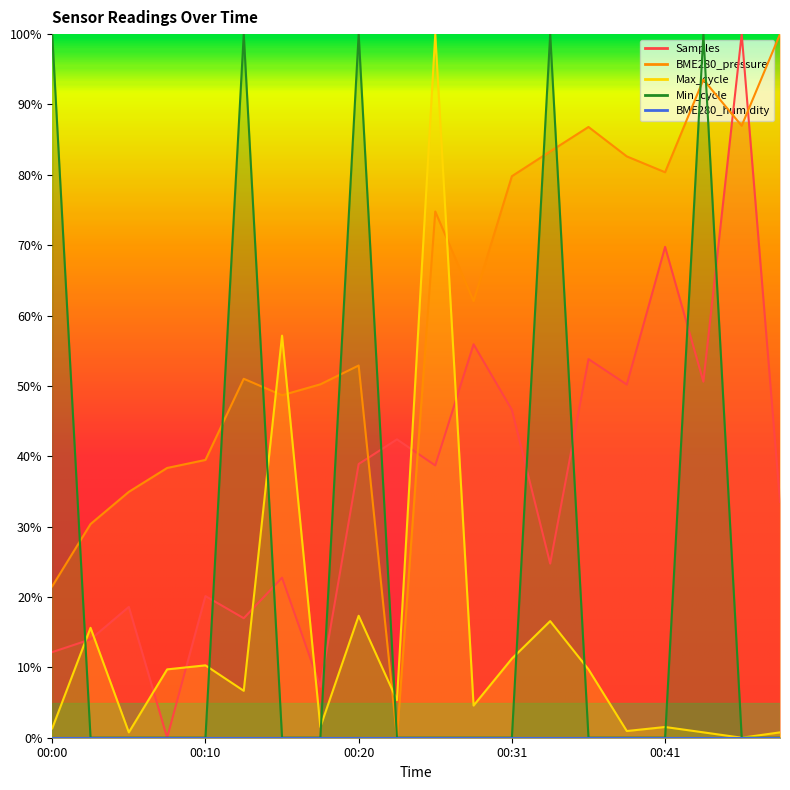

At which category does the chart reach its minimum across all series?

00:08